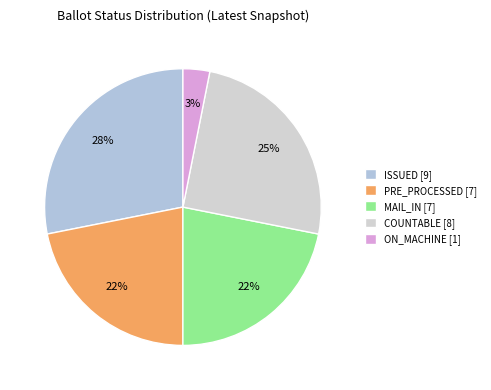

Count the number of slices in the pie.

5